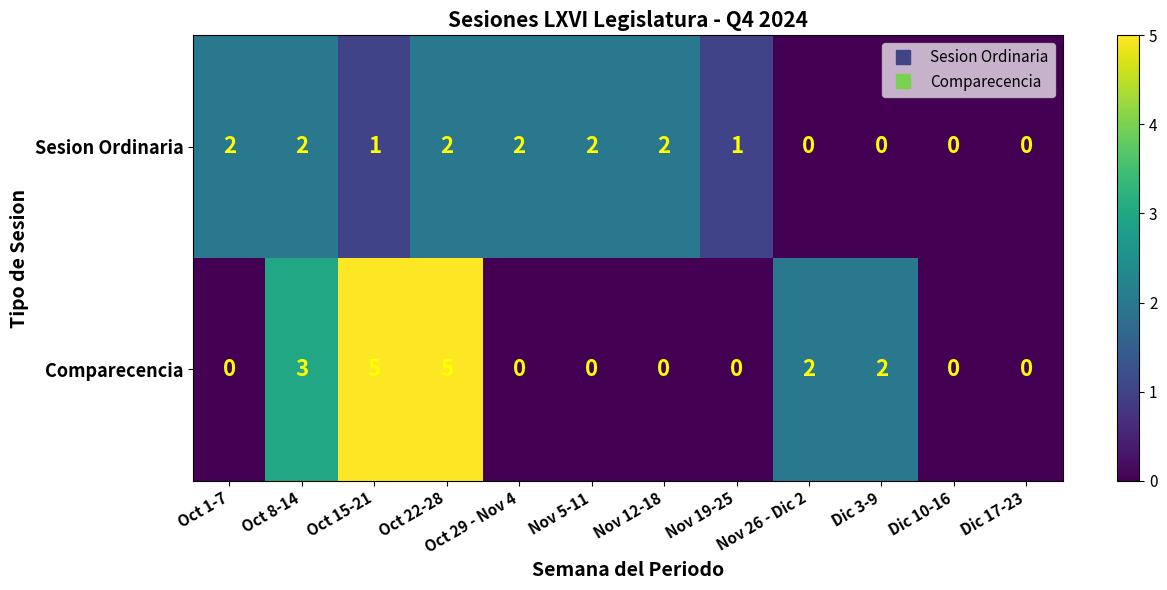

At which category is the sum across all series the highest?

Oct 22-28